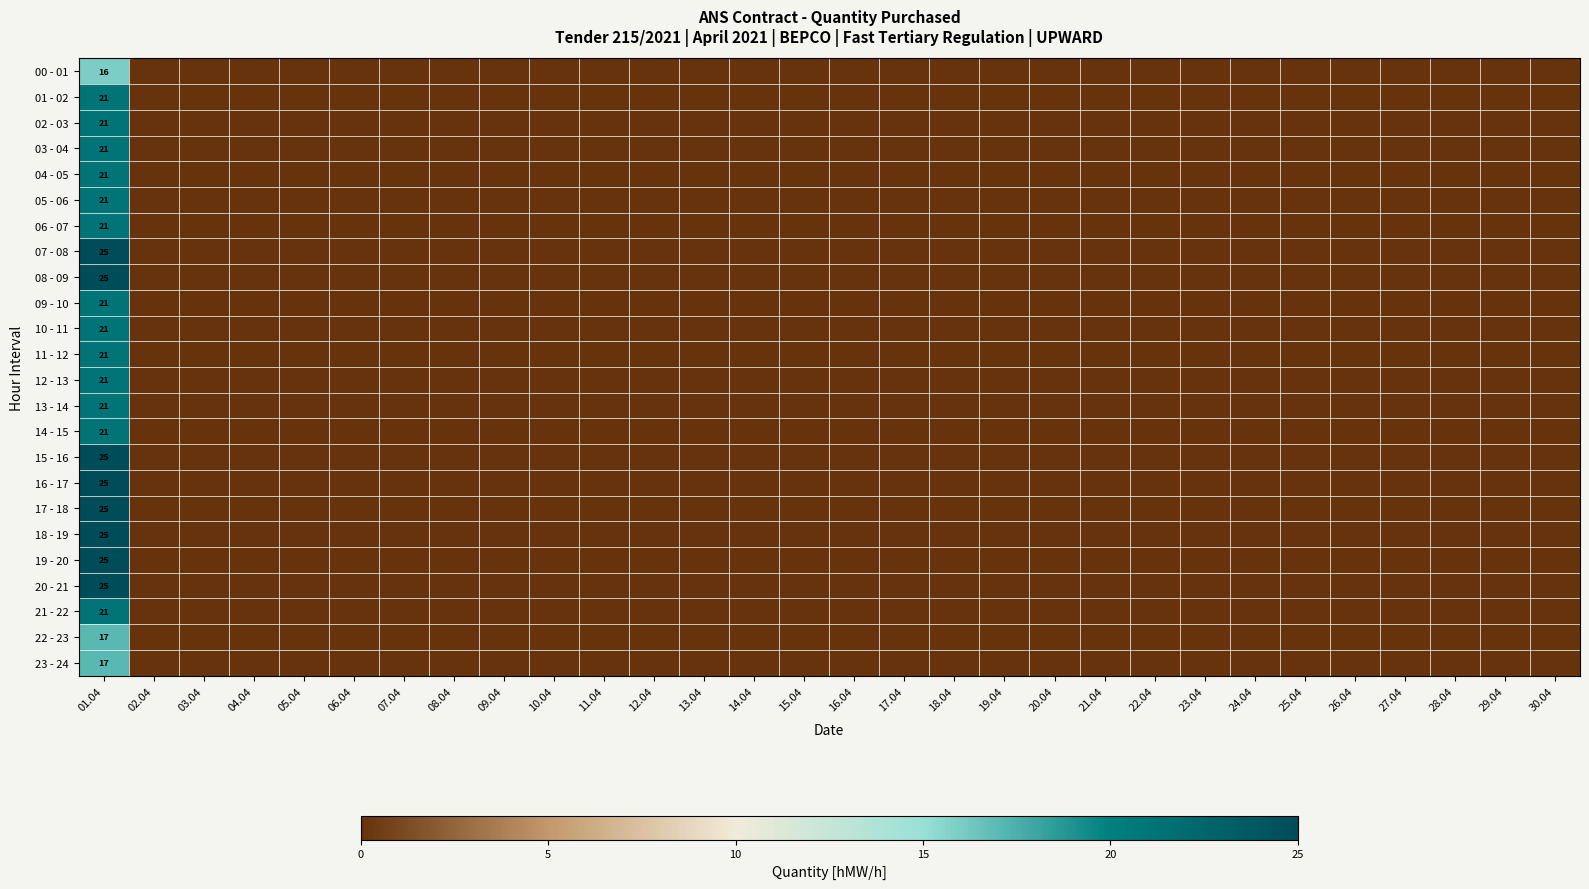

True or false: 14 - 15 has a value of 0 at 19.04.

True